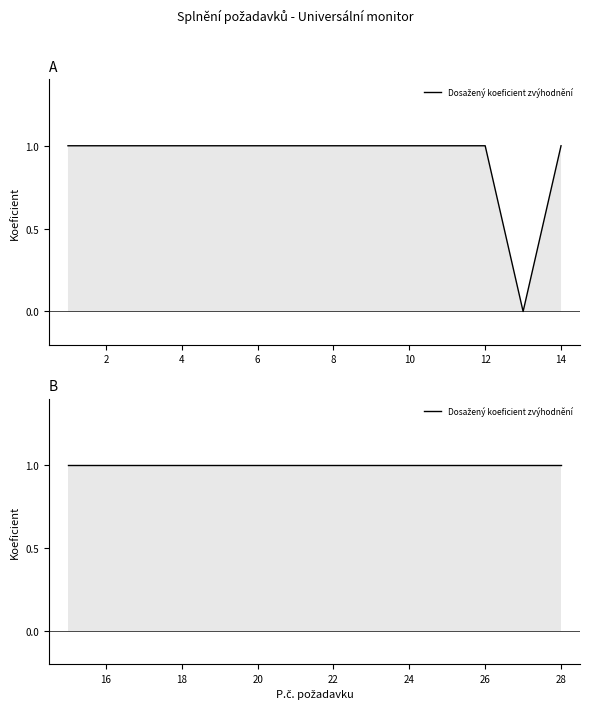

Reading right to left, extract all data points from this chart.

1	1	1	1	1	1	1	1	1	1	1	1	1	1	1	0	1	1	1	1	1	1	1	1	1	1	1	1